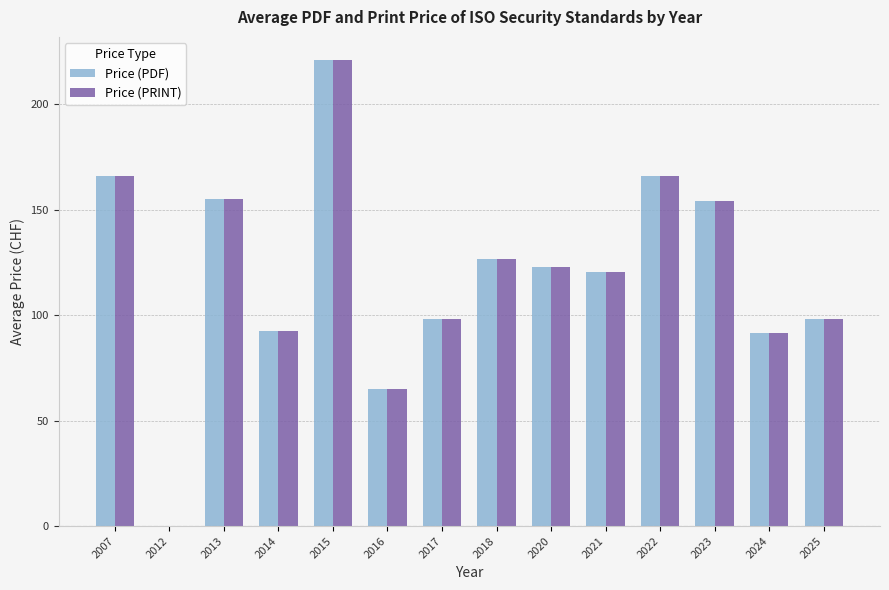

How many data points in Price (PDF) are above 122?

7